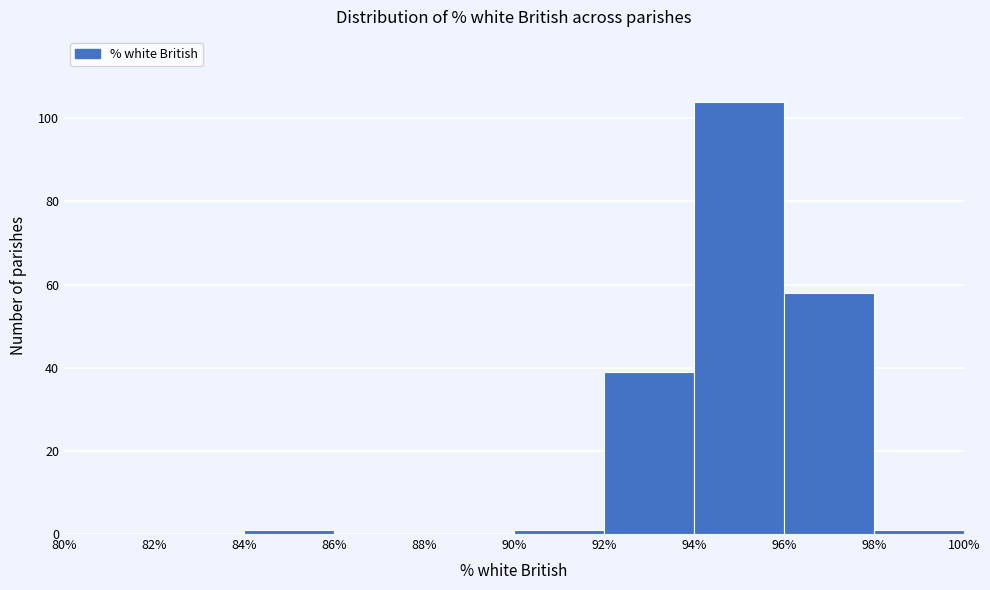

Reading left to right, transcribe this chart: for each bar, give the range it covers on the x-axis and its height. The values are not printed on the chart, so give them approximately, as read against the axis.

80% to 82%: 0
82% to 84%: 0
84% to 86%: under 2
86% to 88%: 0
88% to 90%: 0
90% to 92%: under 2
92% to 94%: 40
94% to 96%: 104
96% to 98%: 58
98% to 100%: under 2